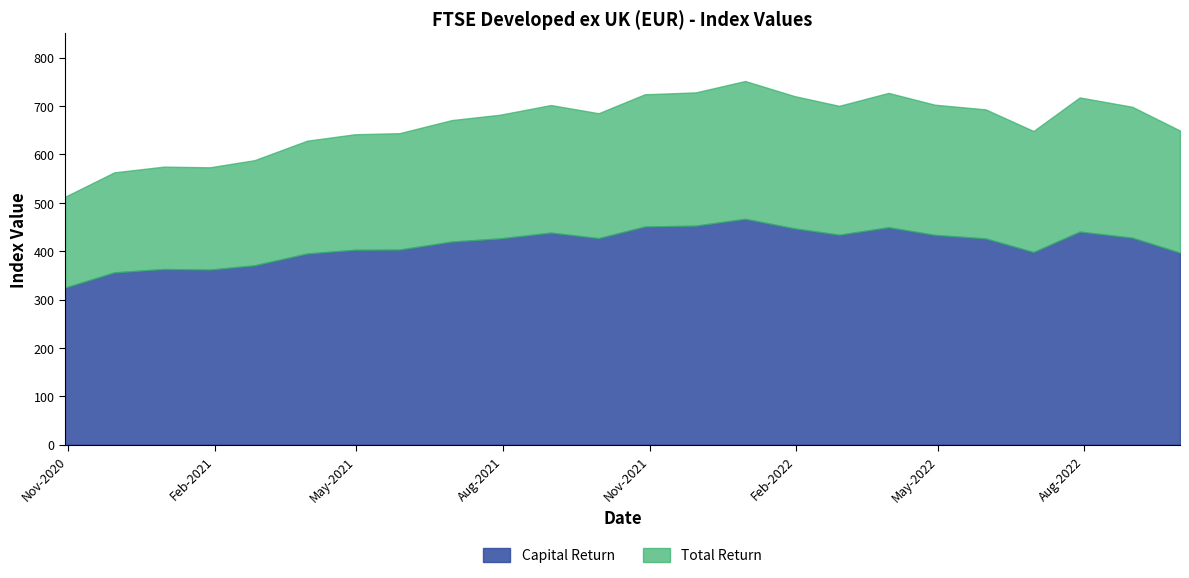

List the labels in order of Total Return value, smallest first.

2020-10-30, 2020-11-30, 2021-01-29, 2020-12-31, 2021-02-26, 2021-03-31, 2021-04-30, 2021-05-28, 2022-06-30, 2022-09-30, 2021-06-30, 2021-07-30, 2021-09-30, 2022-05-31, 2022-08-31, 2022-02-28, 2021-08-31, 2022-04-29, 2022-07-29, 2022-01-31, 2021-10-29, 2022-03-31, 2021-11-30, 2021-12-31